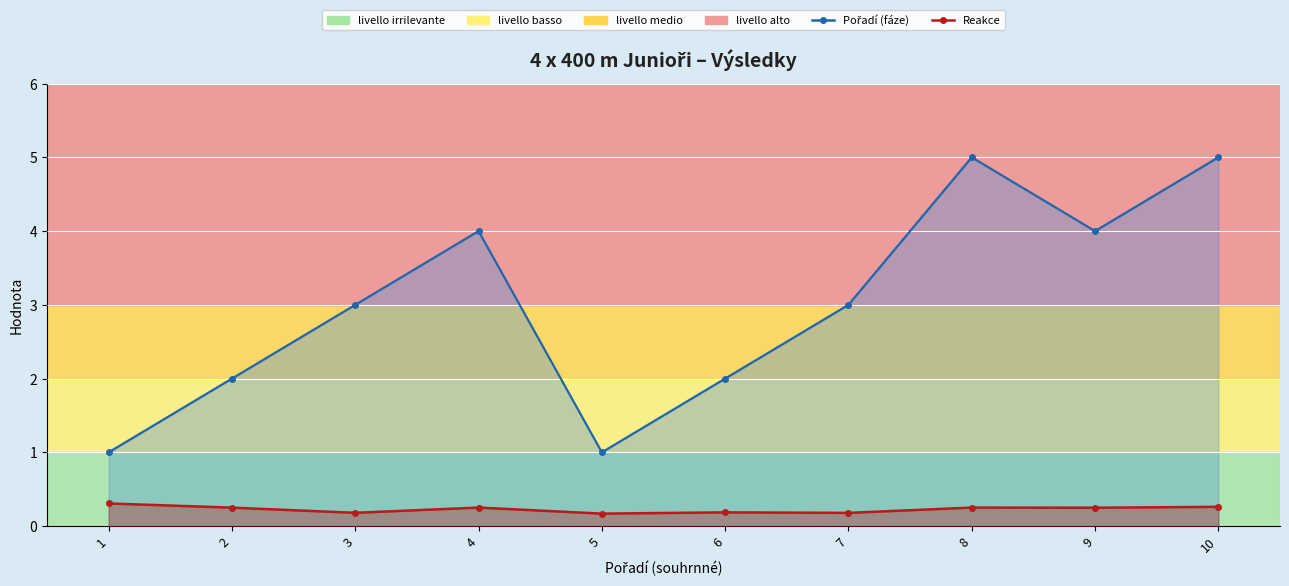

What is the sum of the Pořadí (fáze) line values at 7 and 1?

4.0